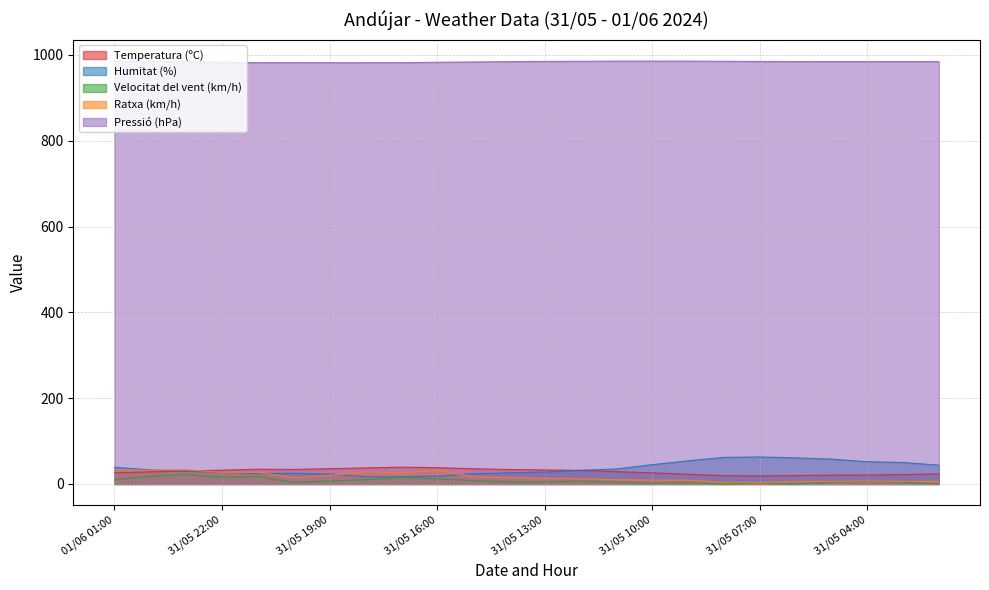

At which category does Ratxa (km/h) reach its first local valley?

31/05 20:00